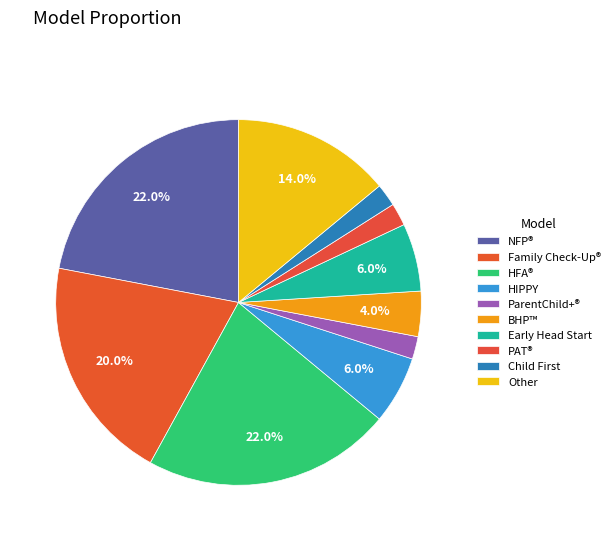

Rank the categories by value from lowest to highest.

ParentChild+® Family Home Visiting Model, Parents as Teachers (PAT)®, Child First, Breastfeeding: Heritage and Pride™ (BHP), Home Instruction for Parents of Preschool Youngsters, Early Head Start—Home-based option, Other, Family Check-Up® For Children, Nurse-Family Partnership (NFP)®, Healthy Families America (HFA)®